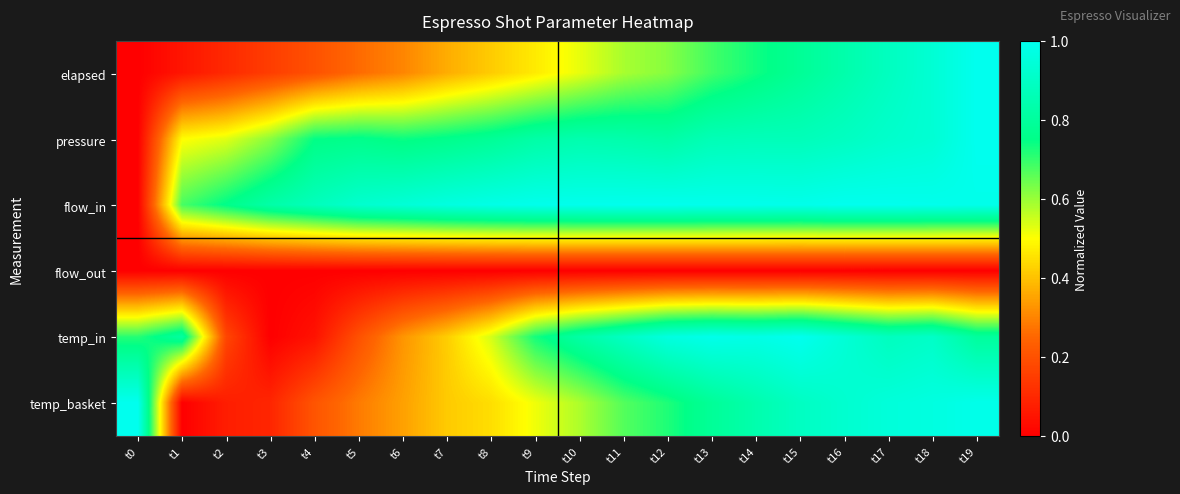

At which category is the sum across all series the highest?

t19